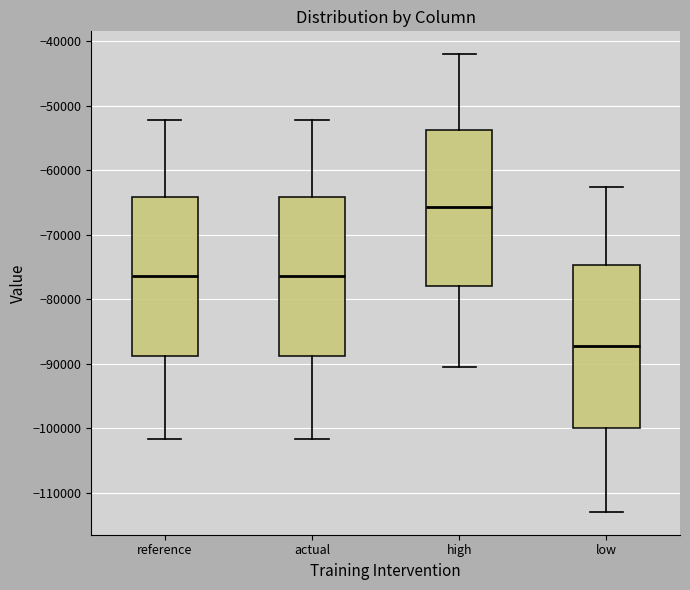

Where does the lower whisker of the box for low end on the y-axis? The values are not printed on the chart, so give them approximately, as read against the axis.

-113000